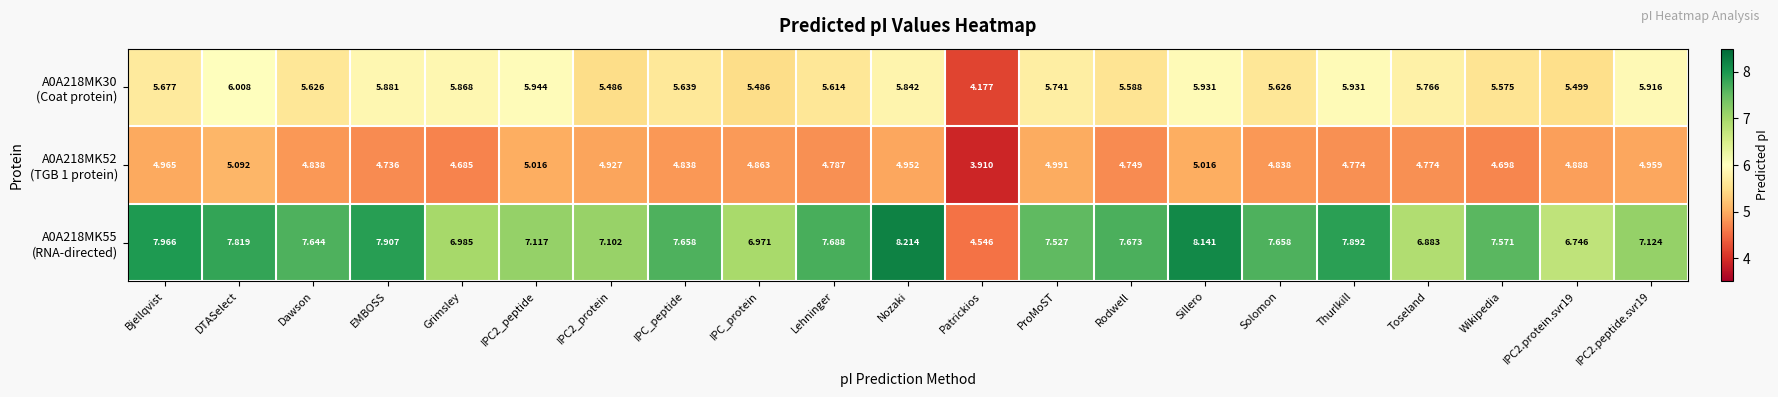

At which category is the sum across all series the highest?

Sillero